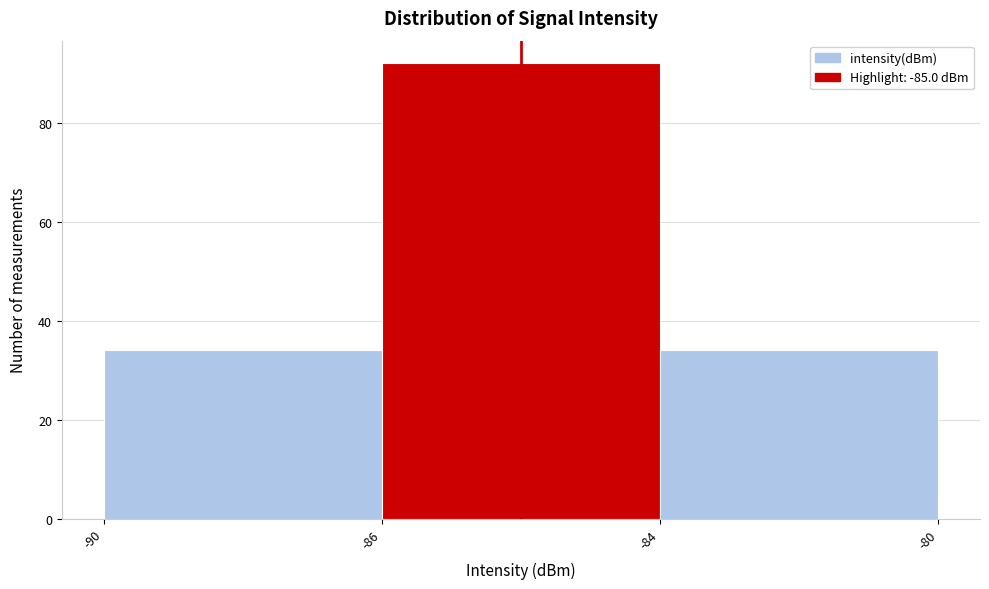

Reading left to right, extract all data points from this chart.

-90=34	-86=92	-84=34